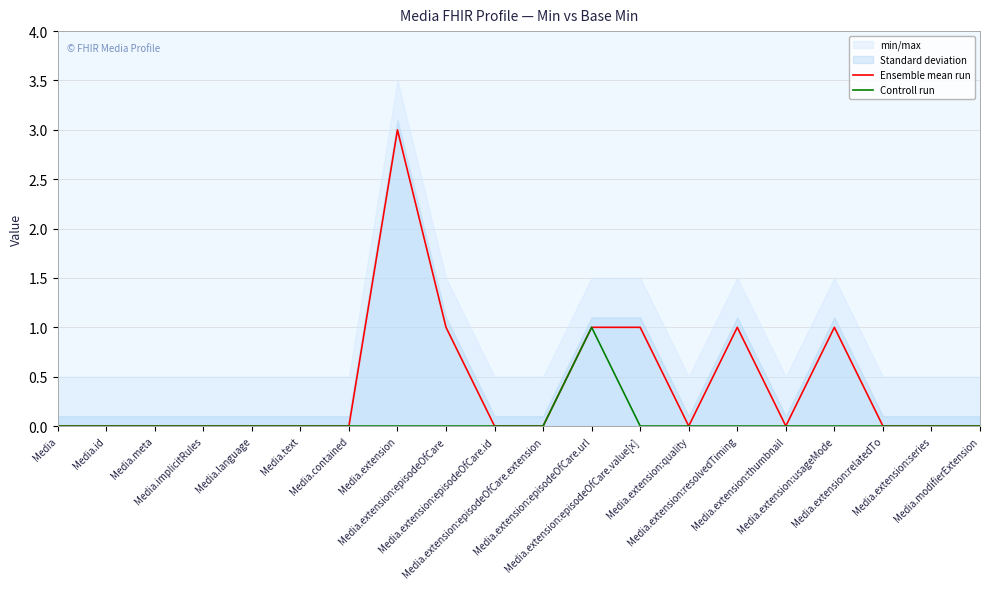

The value of Controll run at Media.extension:resolvedTiming is 0. True or false?

True